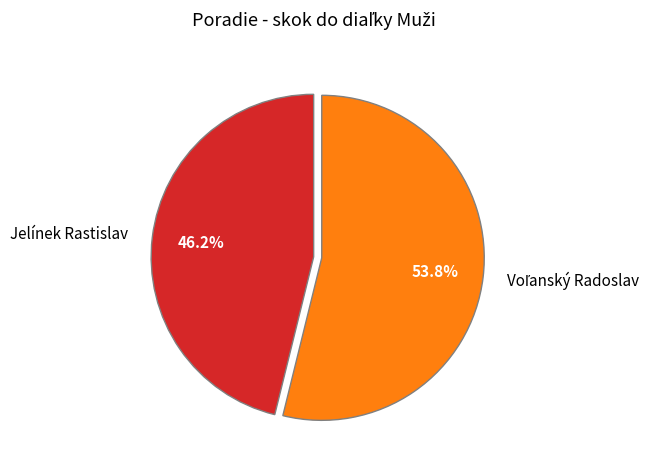

Is there any slice that represents more than half of the pie?

Yes